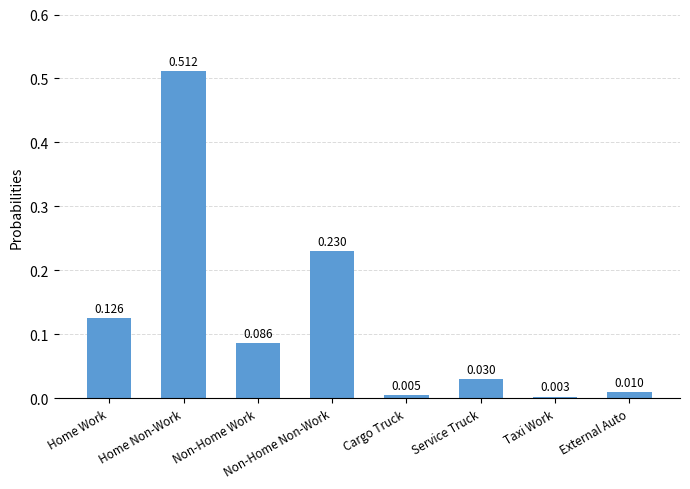

Rank the categories by value from lowest to highest.

Taxi Work, Cargo Truck, External Auto, Service Truck, Non-Home Work, Home Work, Non-Home Non-Work, Home Non-Work